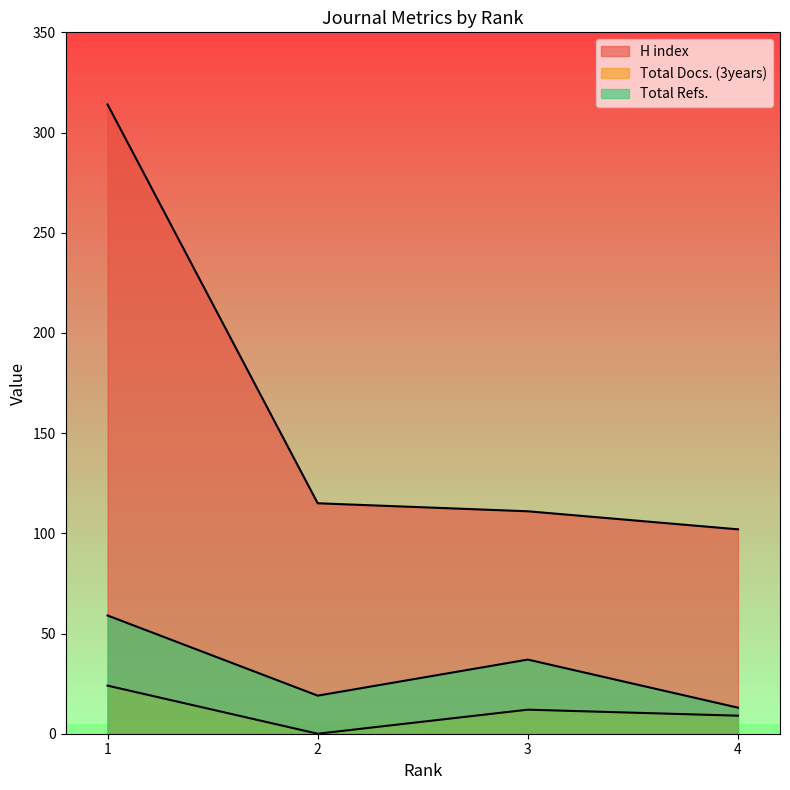

At which category does Total Docs. (3years) reach its first local valley?

2